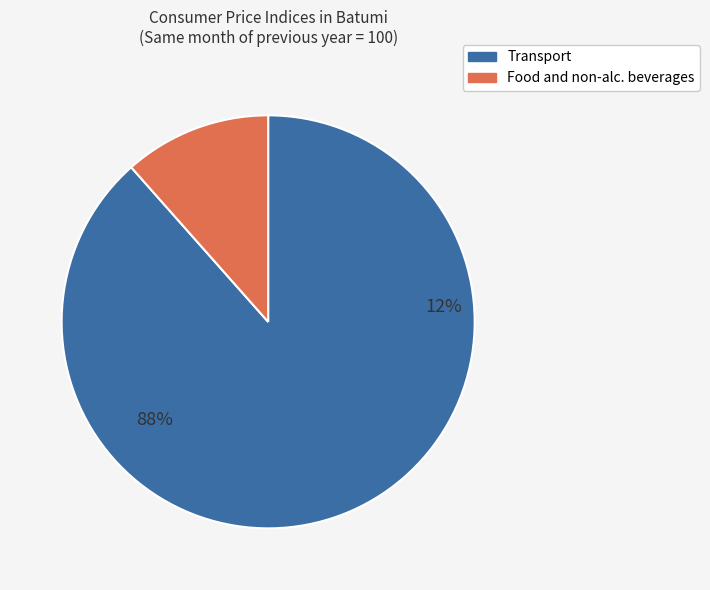

To the nearest percent, what percentage of the pie is Food and non-alcoholic beverages?

12%